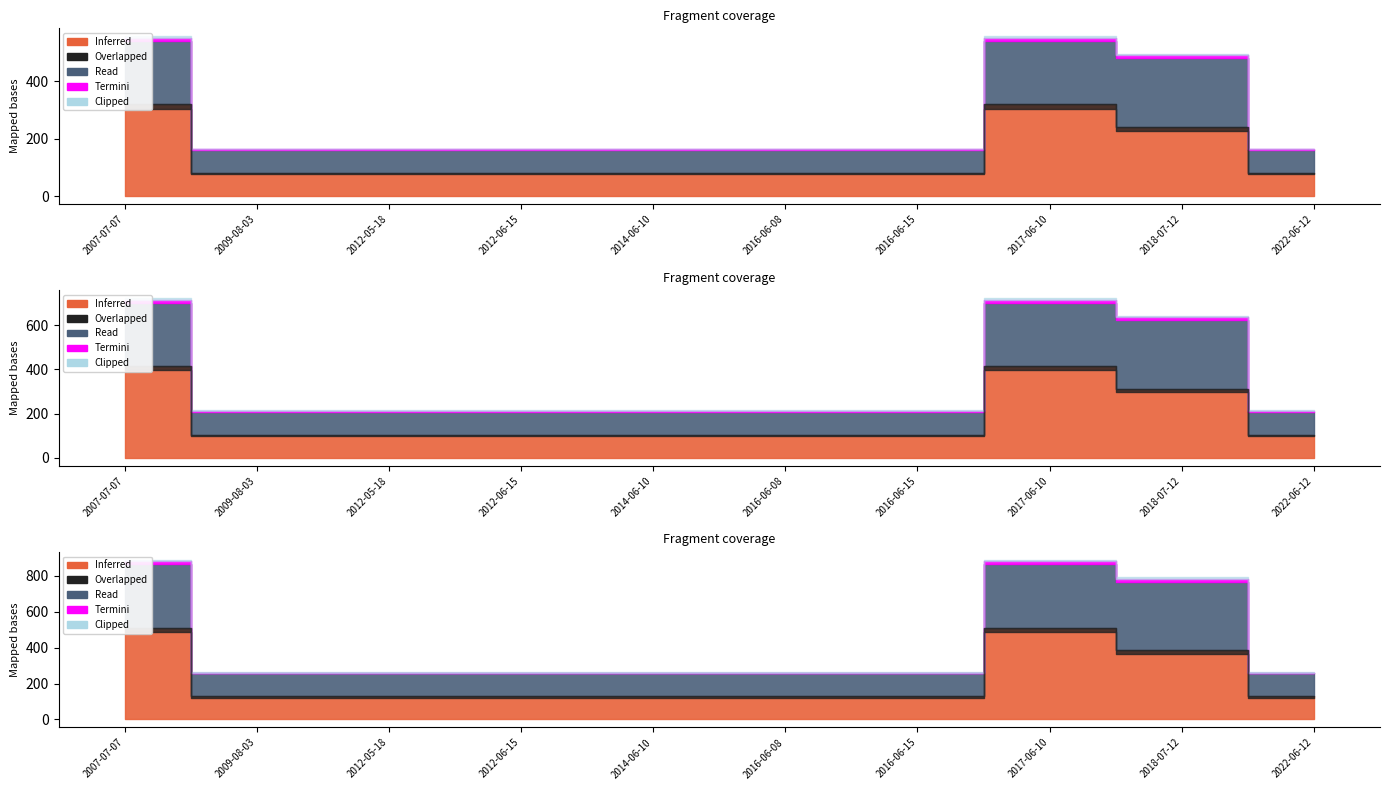

Between 2014-06-10 and 2007-07-07, which is larger?

2007-07-07